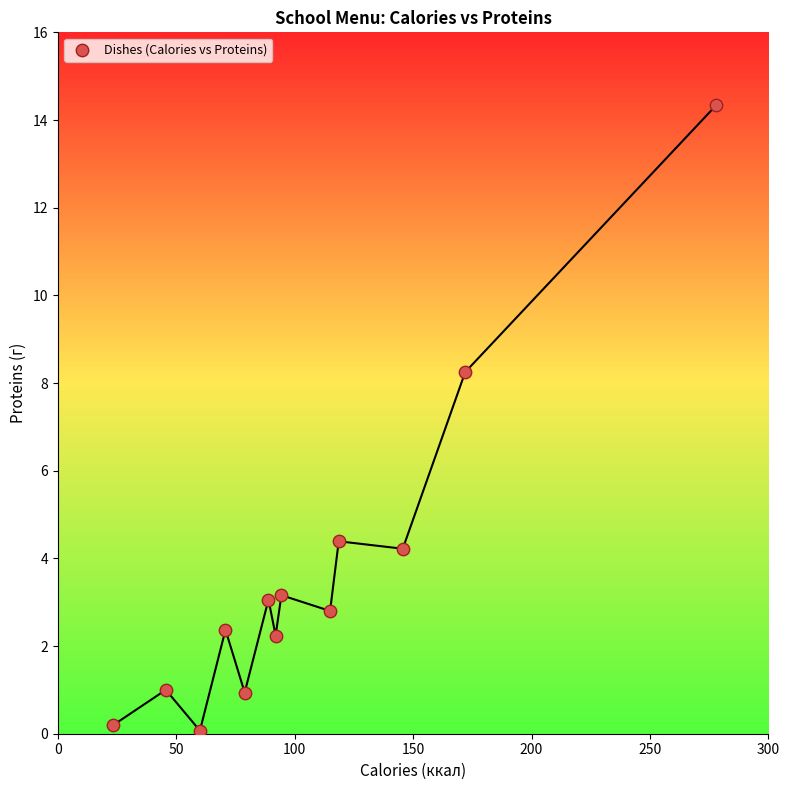

What is the range of X values (max minus min)?

254.5